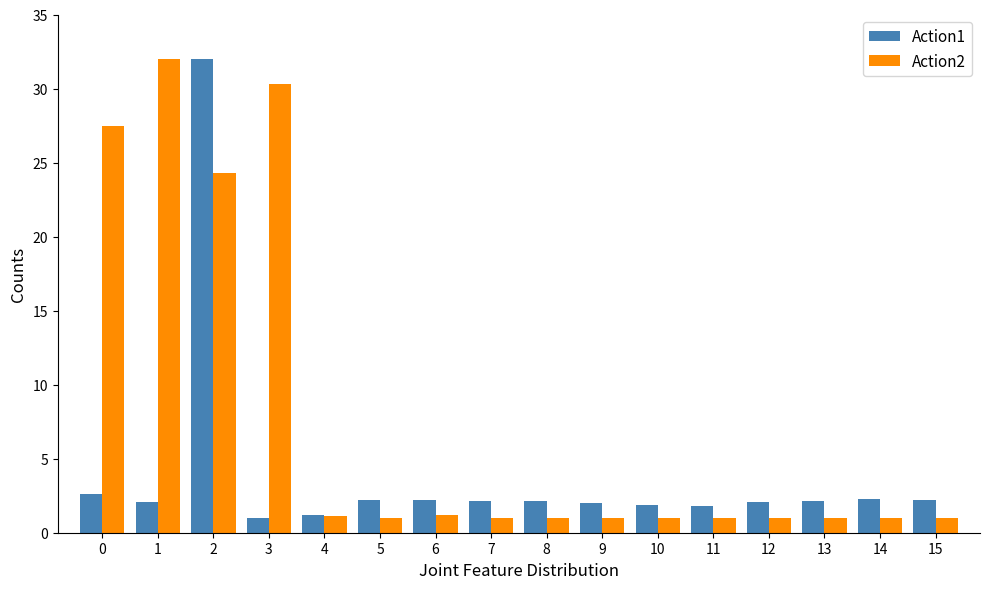

What is the difference between the second highest and second lowest values in the Action1 series?

1.4